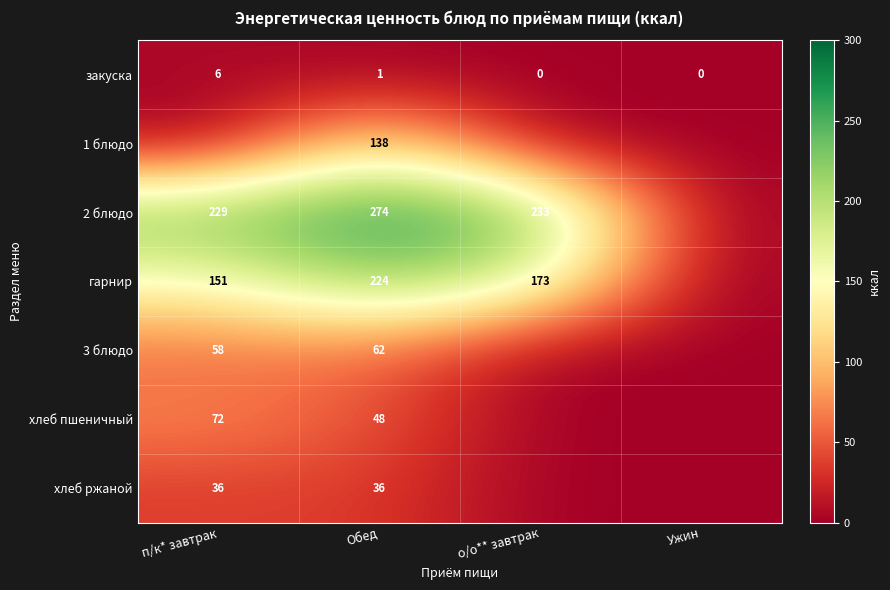

At how many categories does at least one series exceed 149?

3